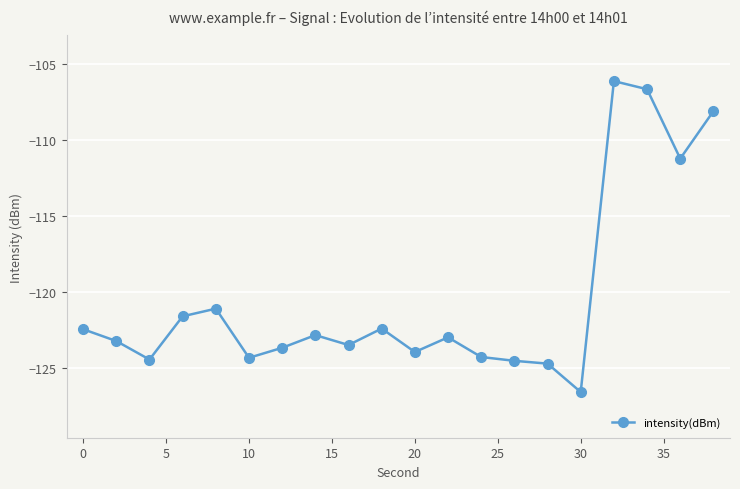

How many series are shown in this chart?

1